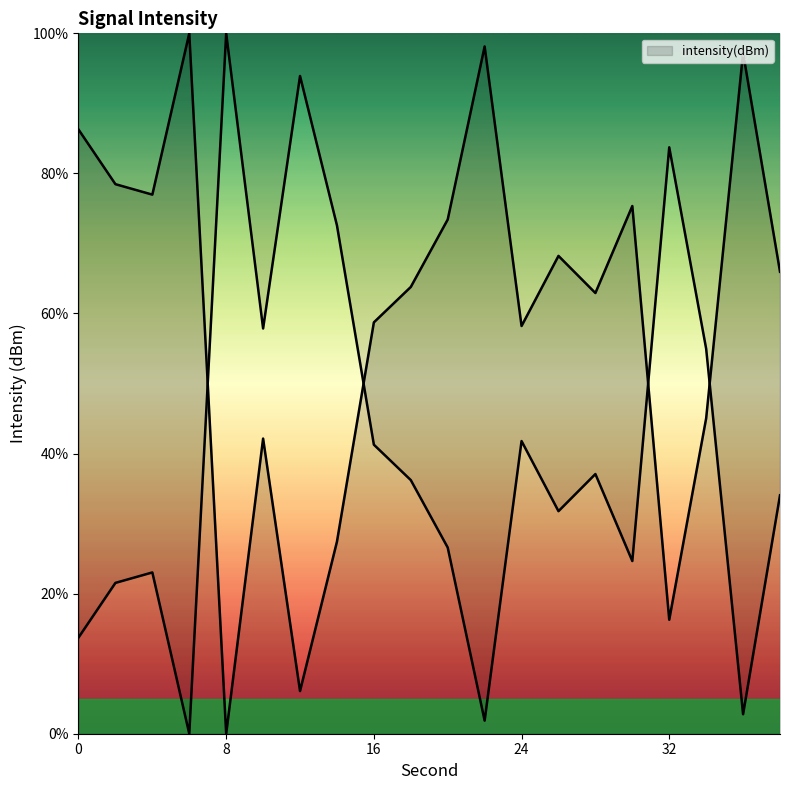

What is the change in value from 32 to 38?

+49.7